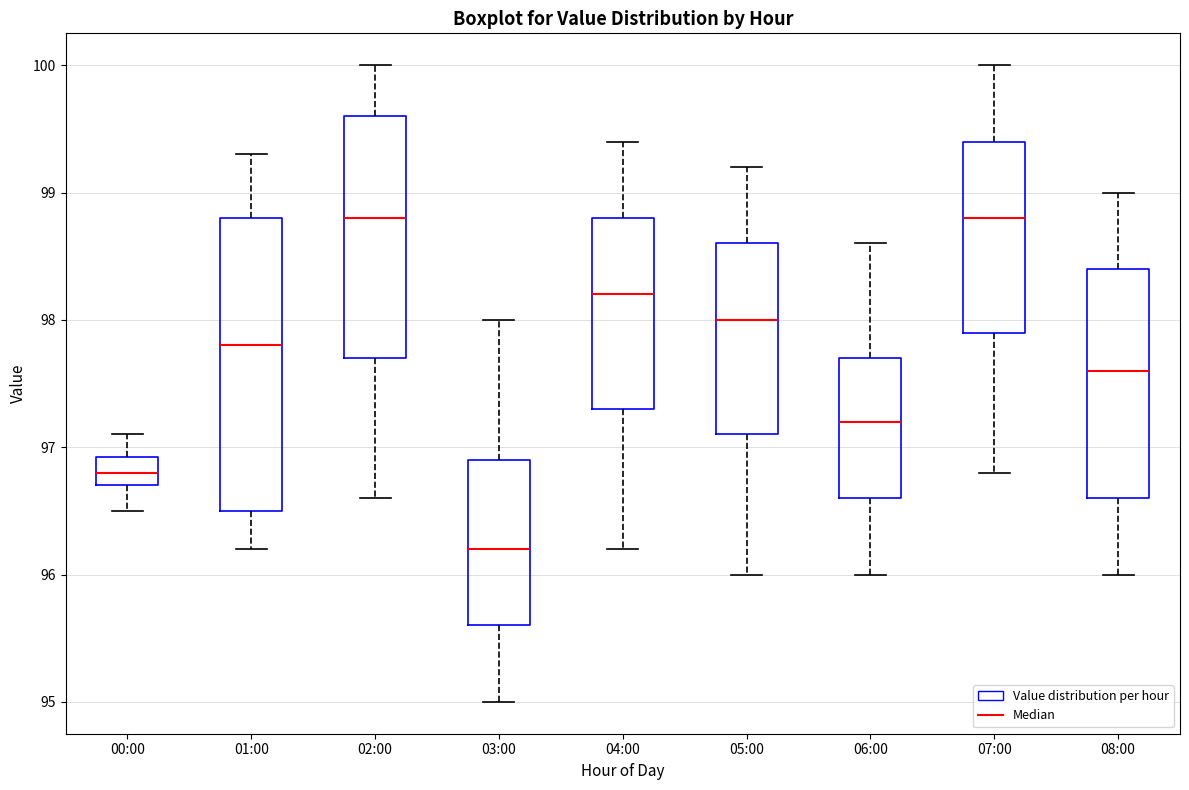

Reading left to right, read every box against the y-axis: the position of its median line, the range the box covers, and the ends of its whiskers. The values are not printed on the chart, so give them approximately, as read against the axis.

00:00: median 96.8, box 96.7 to 96.9, whiskers 96.5 to 97.1
01:00: median 97.8, box 96.5 to 98.8, whiskers 96.2 to 99.3
02:00: median 98.8, box 97.7 to 99.6, whiskers 96.6 to 100.0
03:00: median 96.2, box 95.6 to 96.9, whiskers 95.0 to 98.0
04:00: median 98.2, box 97.3 to 98.8, whiskers 96.2 to 99.4
05:00: median 98.0, box 97.1 to 98.6, whiskers 96.0 to 99.2
06:00: median 97.2, box 96.6 to 97.7, whiskers 96.0 to 98.6
07:00: median 98.8, box 97.9 to 99.4, whiskers 96.8 to 100.0
08:00: median 97.6, box 96.6 to 98.4, whiskers 96.0 to 99.0